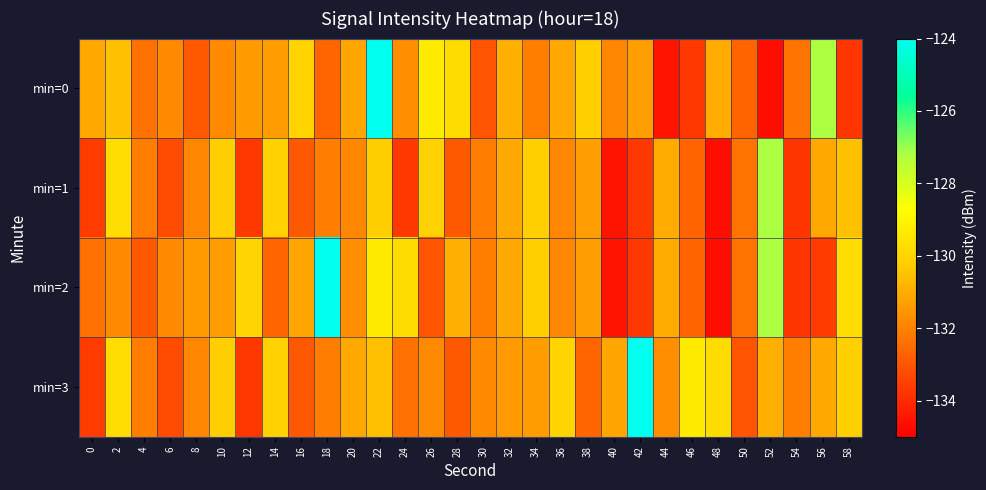

Reading left to right, transcribe all the data shown in this chart.

min=0: 0=-131.1	2=-130.5	4=-132.3	6=-131.8	8=-132.9	10=-131.8	12=-131.4	14=-131.4	16=-130.0	18=-132.6	20=-131.1	22=-124.0	24=-131.7	26=-129.3	28=-129.8	30=-133.0	32=-130.9	34=-132.0	36=-131.1	38=-130.2	40=-131.9	42=-131.3	44=-134.5	46=-133.7	48=-131.0	50=-132.7	52=-134.6	54=-132.3	56=-127.2	58=-133.7
min=1: 0=-133.6	2=-129.8	4=-132.1	6=-133.2	8=-131.9	10=-130.2	12=-133.7	14=-130.1	16=-132.9	18=-132.1	20=-131.9	22=-130.2	24=-133.7	26=-130.1	28=-132.9	30=-132.1	32=-131.1	34=-130.2	36=-131.9	38=-131.3	40=-134.5	42=-133.7	44=-131.0	46=-132.7	48=-134.6	50=-132.3	52=-127.2	54=-133.7	56=-131.1	58=-130.5
min=2: 0=-132.3	2=-131.8	4=-132.9	6=-131.8	8=-131.4	10=-131.4	12=-130.0	14=-132.6	16=-131.1	18=-124.0	20=-131.7	22=-129.3	24=-129.8	26=-133.0	28=-130.9	30=-132.0	32=-131.1	34=-130.2	36=-131.9	38=-131.3	40=-134.5	42=-133.7	44=-131.0	46=-132.7	48=-134.6	50=-132.3	52=-127.2	54=-133.7	56=-133.6	58=-129.8
min=3: 0=-133.6	2=-129.8	4=-132.1	6=-133.2	8=-131.9	10=-130.2	12=-133.7	14=-130.1	16=-132.9	18=-132.1	20=-131.1	22=-130.5	24=-132.3	26=-131.8	28=-132.9	30=-131.8	32=-131.4	34=-131.4	36=-130.0	38=-132.6	40=-131.1	42=-124.0	44=-131.7	46=-129.3	48=-129.8	50=-133.0	52=-130.9	54=-132.0	56=-131.1	58=-130.2